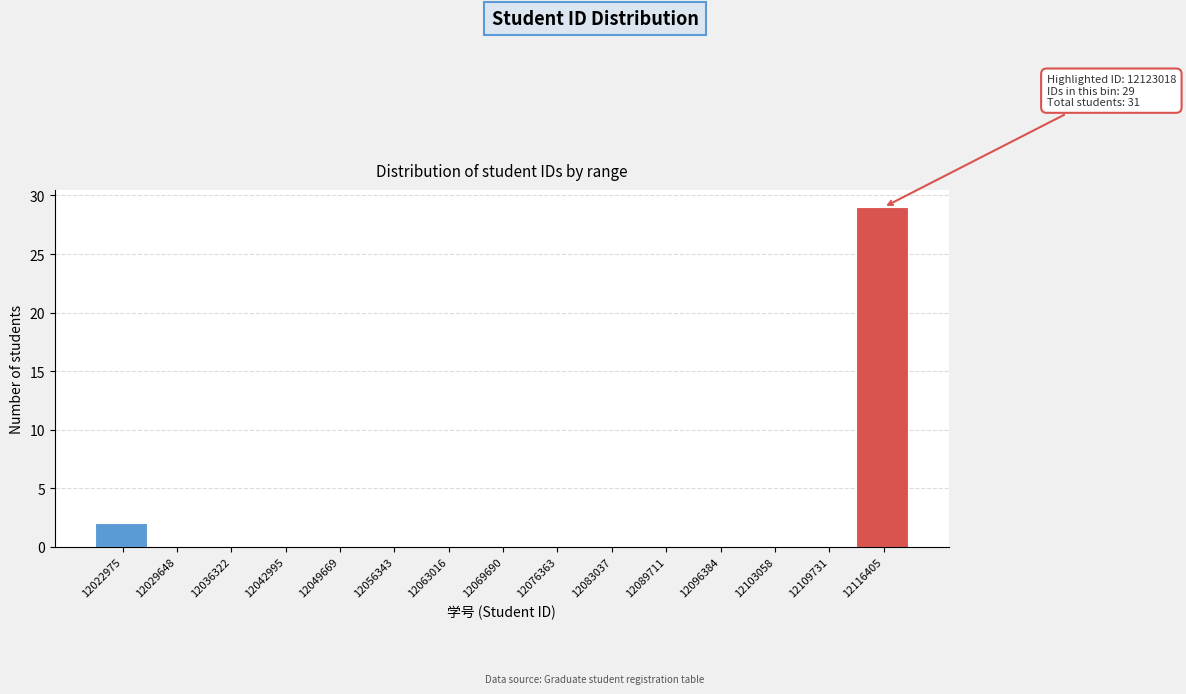

Reading left to right, extract all data points from this chart.

12022975=2	12029648=0	12036322=0	12042995=0	12049669=0	12056343=0	12063016=0	12069690=0	12076363=0	12083037=0	12089711=0	12096384=0	12103058=0	12109731=0	12116405=29